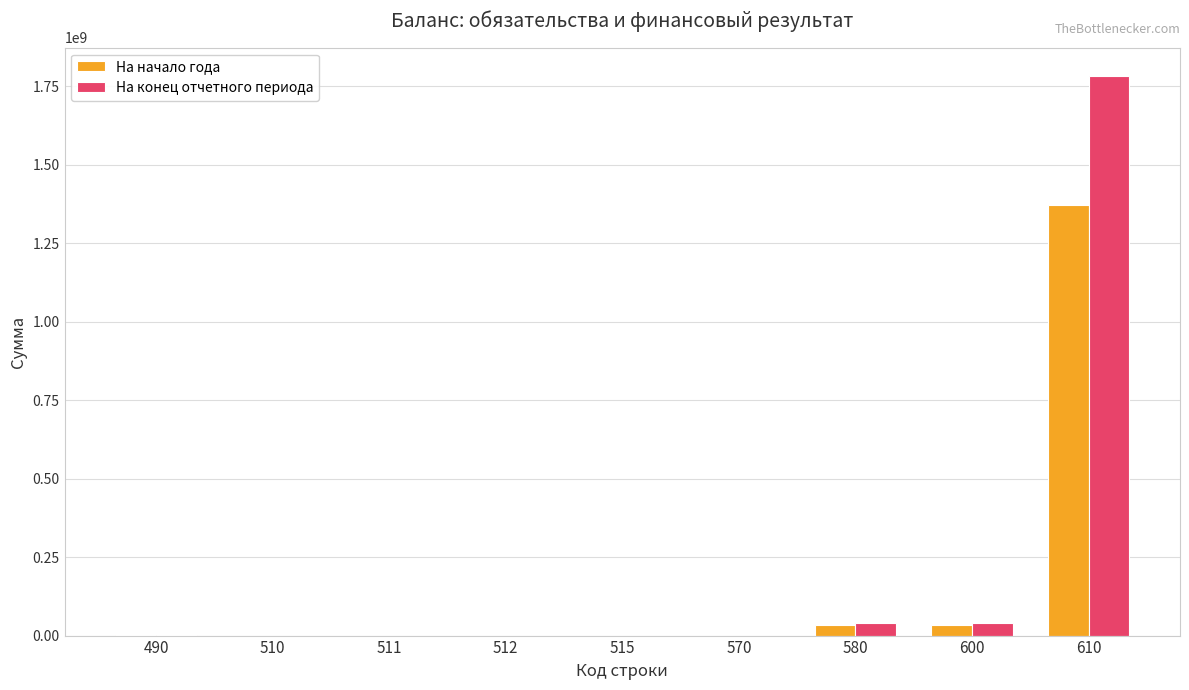

At which category is the sum across all series the highest?

610